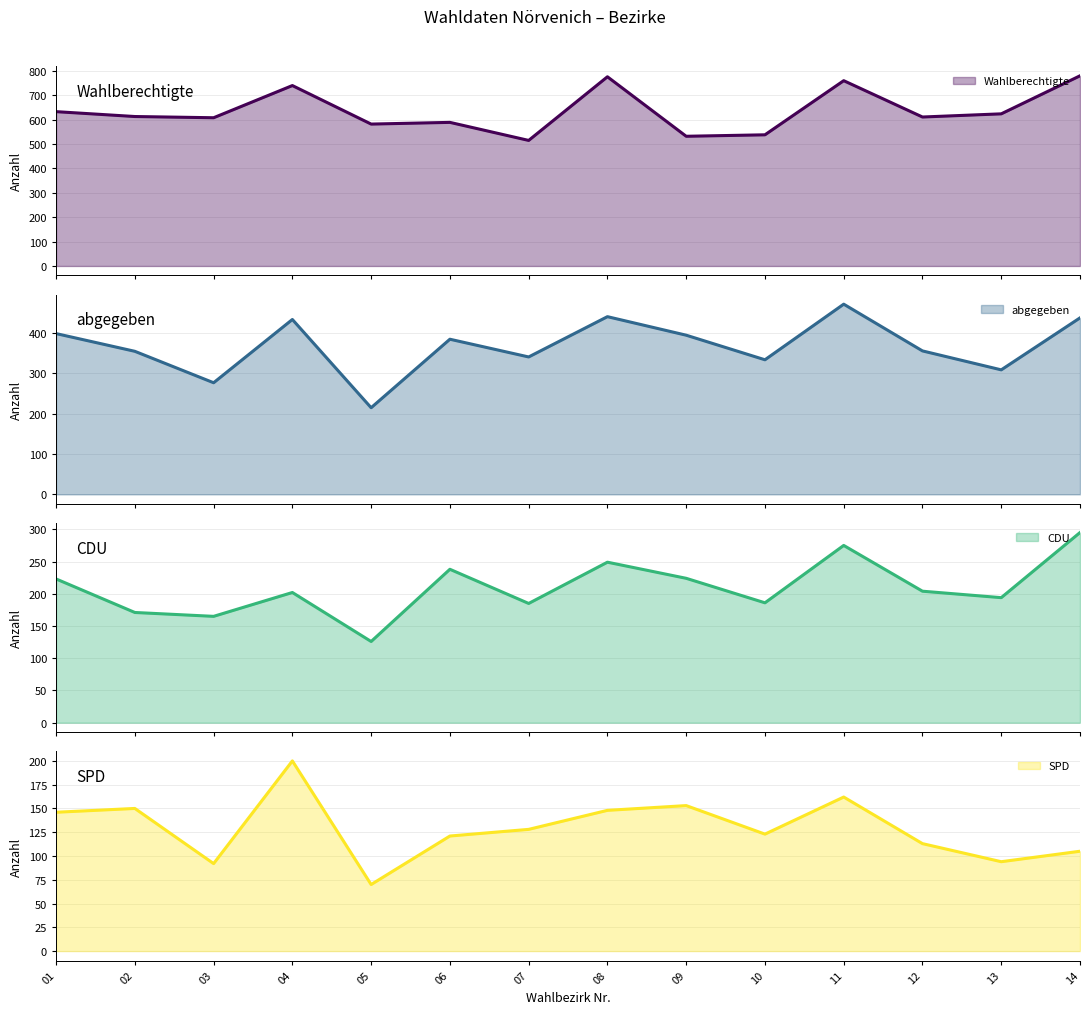

How many interior local valleys does the SPD series have?

4